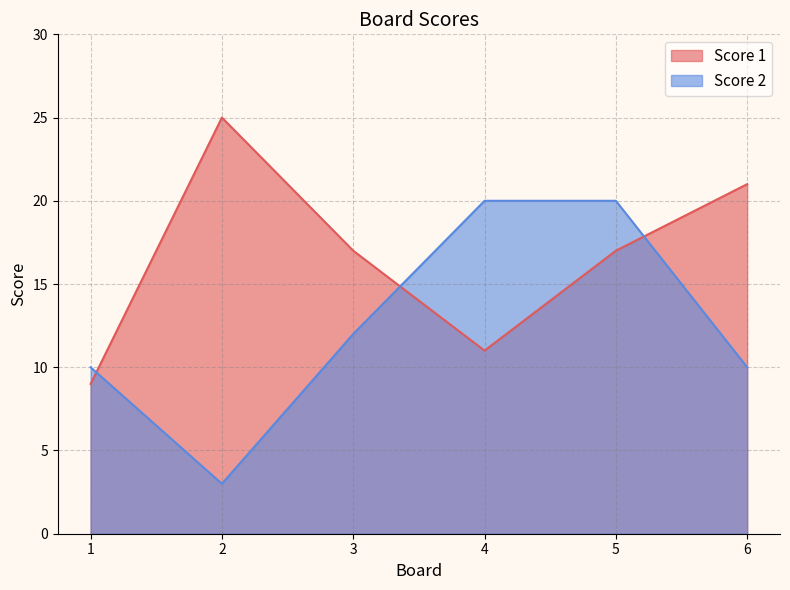

Rank the categories by Score 1 value from highest to lowest.

2, 6, 3, 5, 4, 1